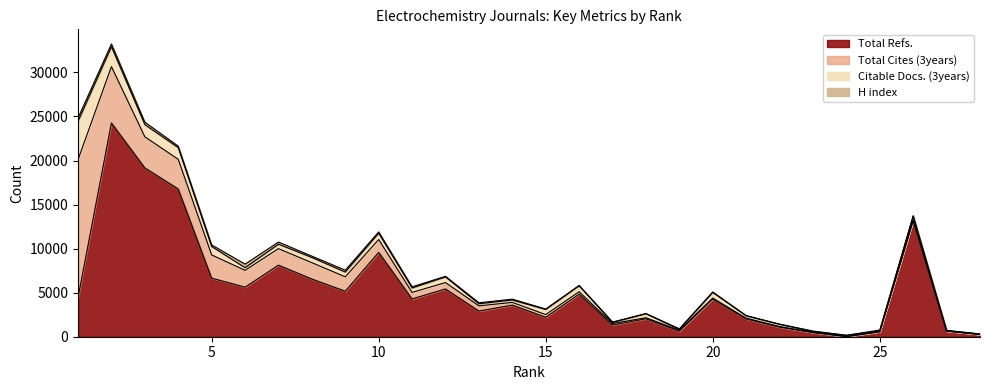

Reading right to left, list all the values displayed in this chart.

Total Refs.: 247	629	13184	557	0	460	1083	2018	4287	632	2040	1330	4841	2210	3588	2915	5422	4290	9578	5163	6549	8126	5624	6654	16775	19164	24267	4442
Total Cites (3years): 15	16	22	29	32	53	73	88	99	103	116	165	270	303	307	588	727	739	1456	1636	1857	1872	1912	2632	3362	3533	6394	15663
Citable Docs. (3years): 35	54	500	61	116	80	252	266	649	101	453	125	673	584	272	240	641	507	723	541	588	508	300	956	1324	1382	2261	4355
H index: 22	19	17	113	18	52	22	27	44	59	23	45	35	47	98	111	68	126	139	213	153	239	402	180	171	276	310	373